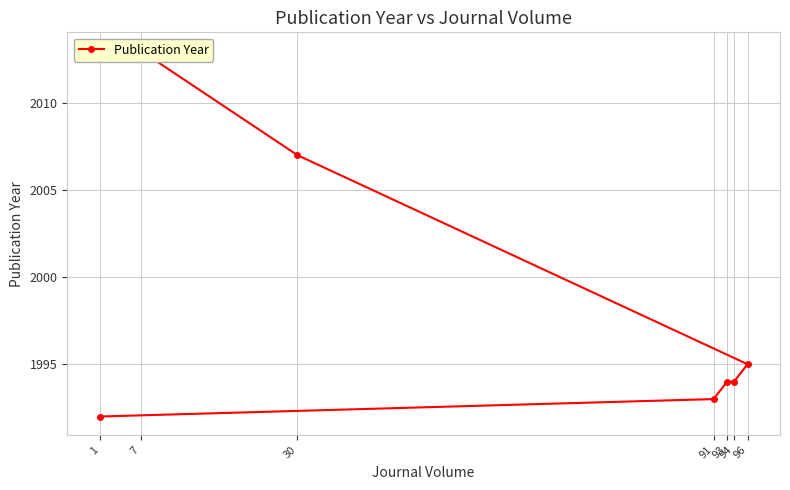

True or false: the data shows 1995 at 96.

True